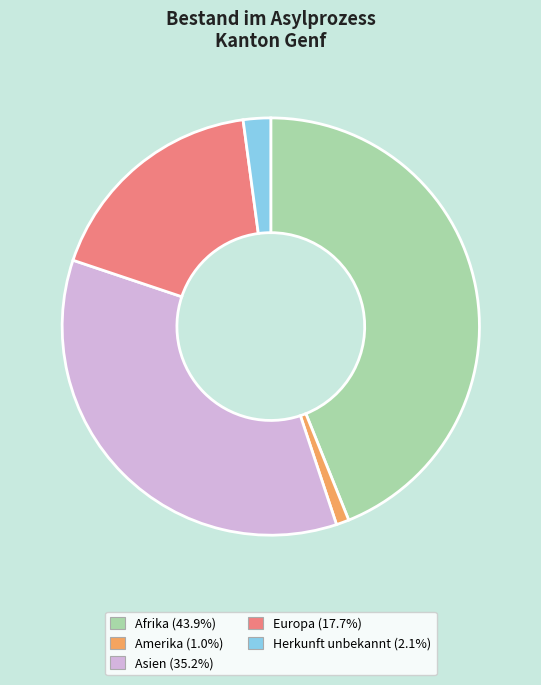

Combined, do Afrika and Europa account for over 50%?

Yes